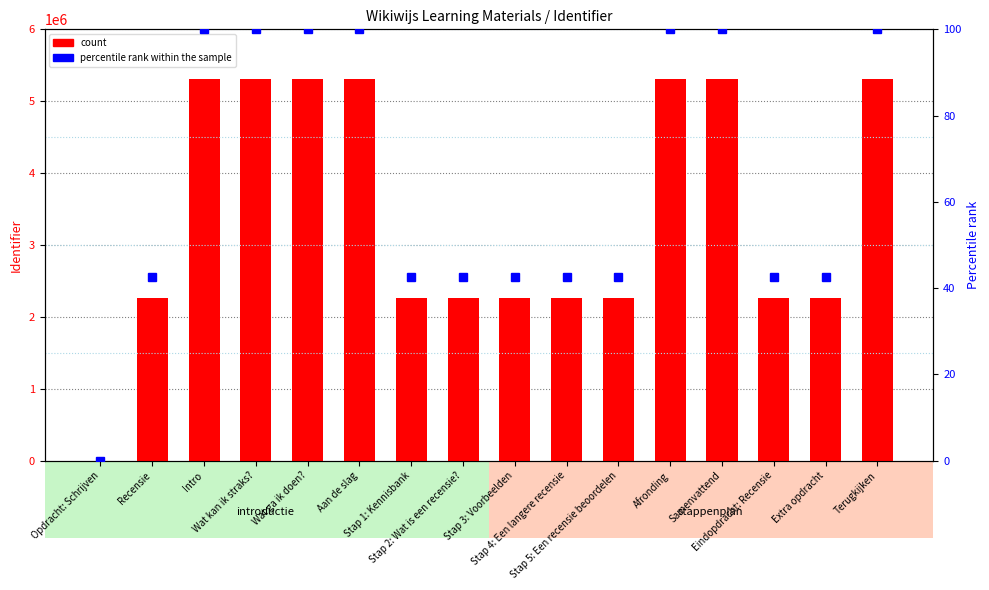

At how many categories does at least one series exceed 3953412?

7